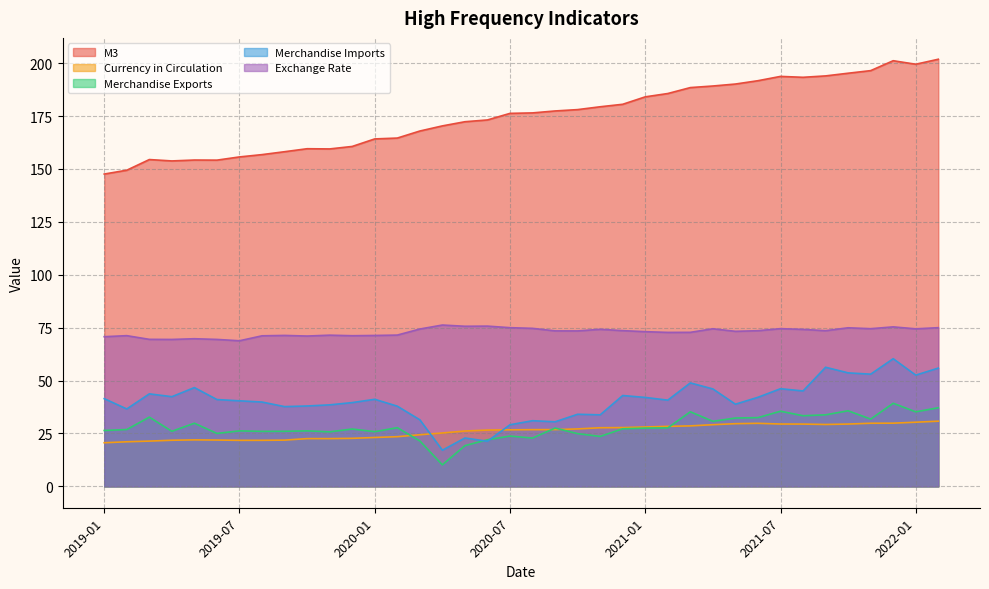

List the series in order of their peak value, lowest first.

Currency in Circulation, Merchandise Exports, Merchandise Imports, Exchange Rate, M3